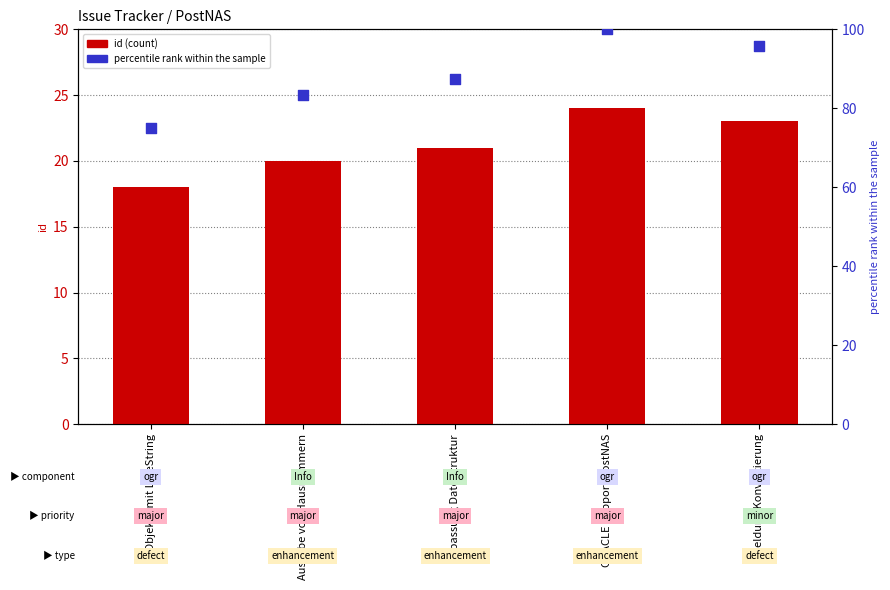

Is the value of percentile rank within the sample at Meldung Konvertierung greater than the value of id (count) at ORACLE Support PostNAS?

Yes